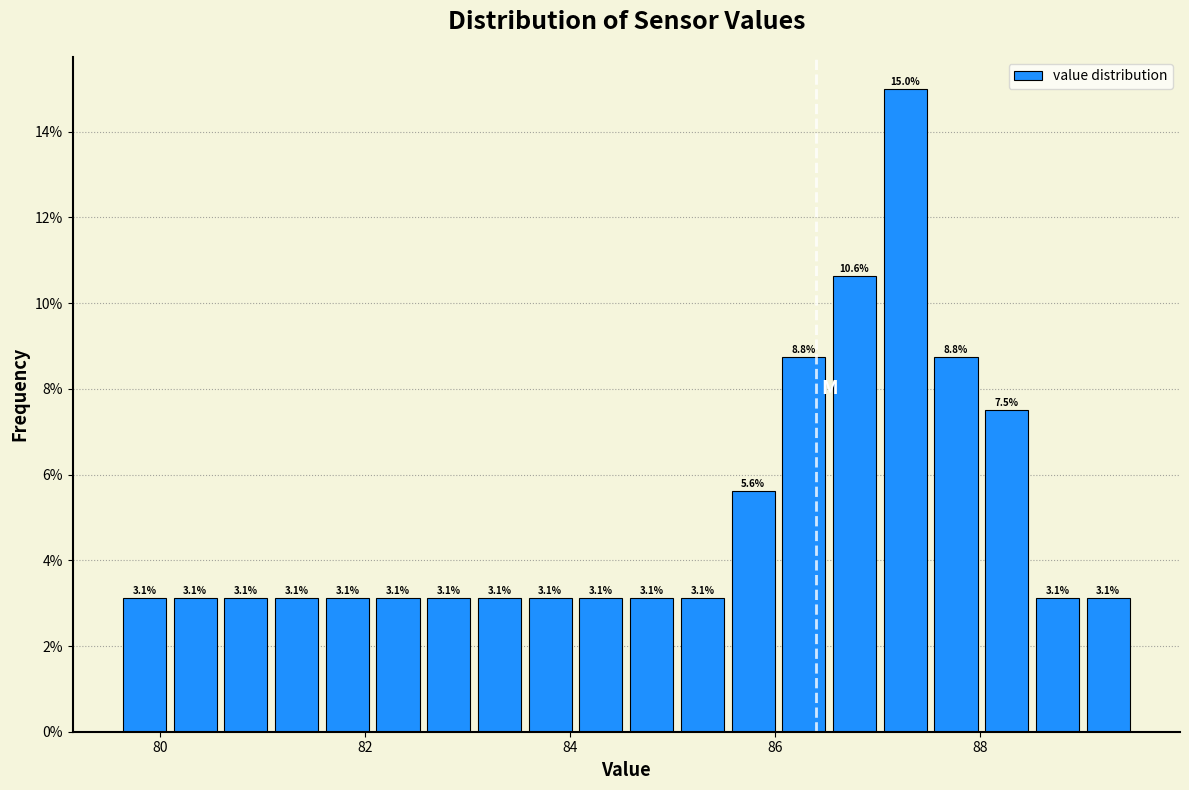

Around what value on the x-axis is the tallest bar? Give the approximate position of its centre, as read against the axis.

87.2